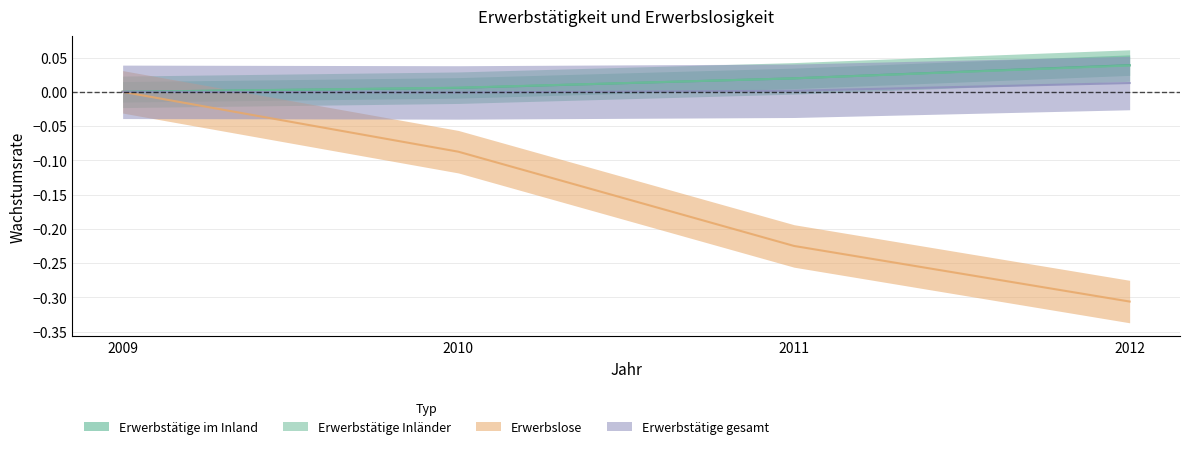

What is the difference between the Erwerbslose values at 2010 and 2009?

0.1